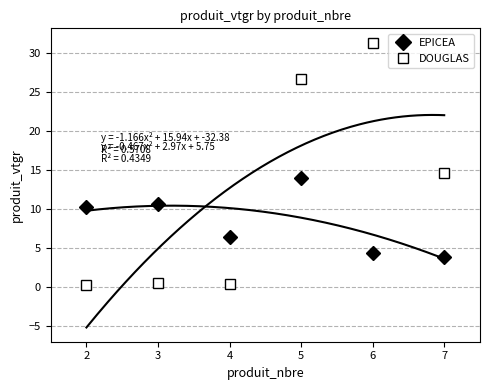

At which category does EPICEA reach its first local valley?

4